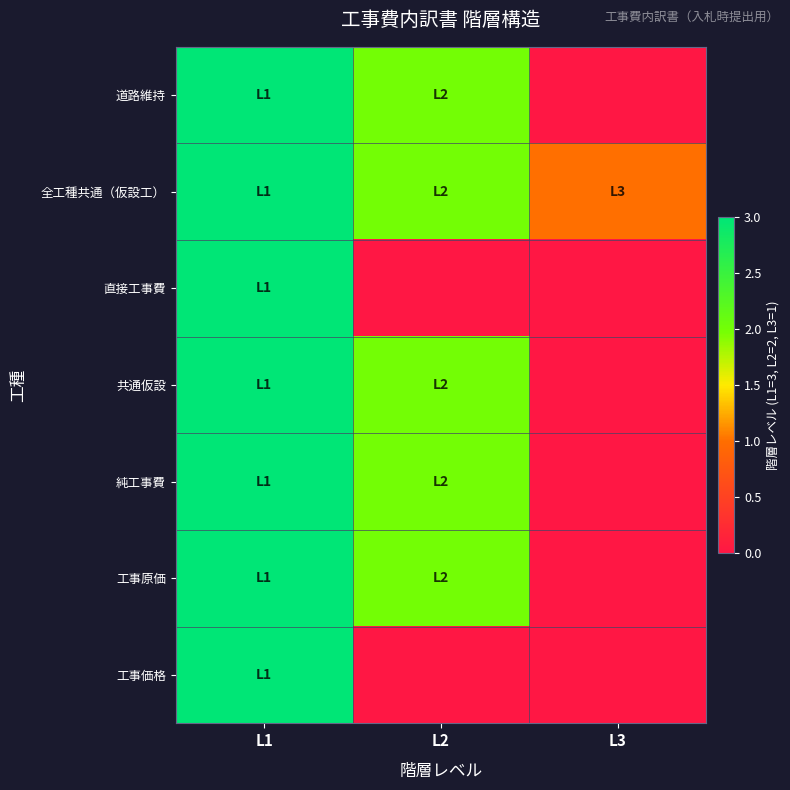

How many data points does each series have?

3